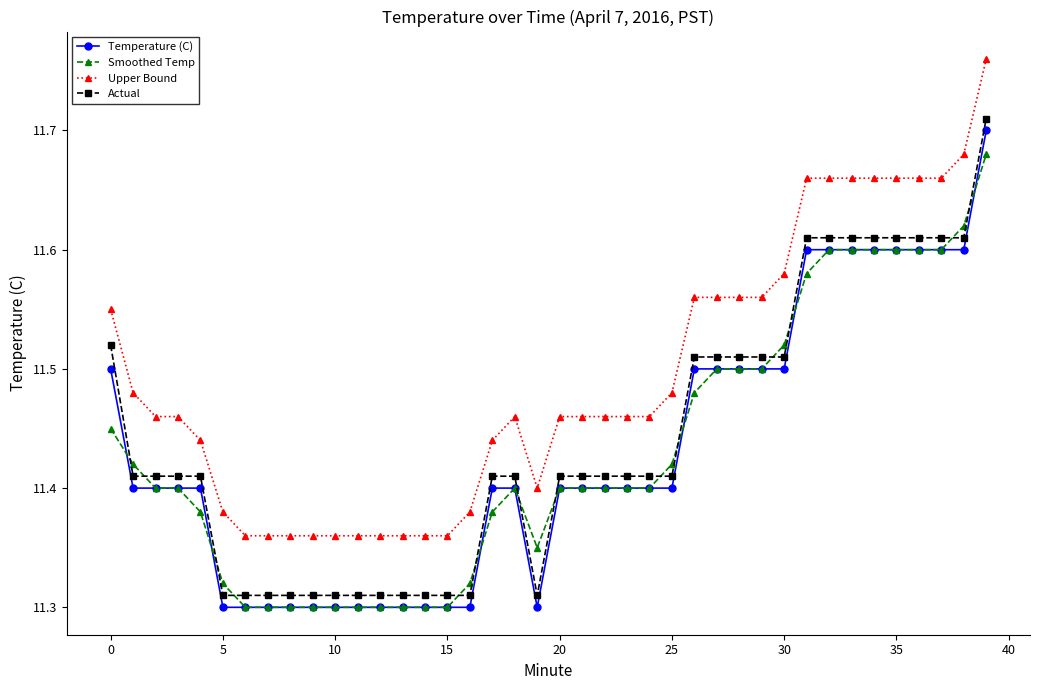

At how many categories does at least one series exceed 11?

40